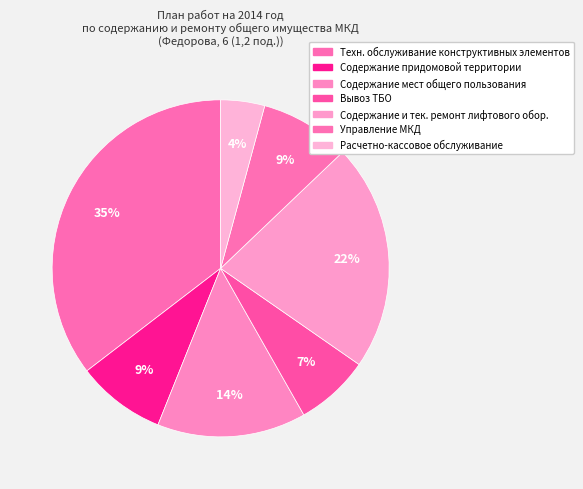

To the nearest percent, what is the average slice percentage?

14%